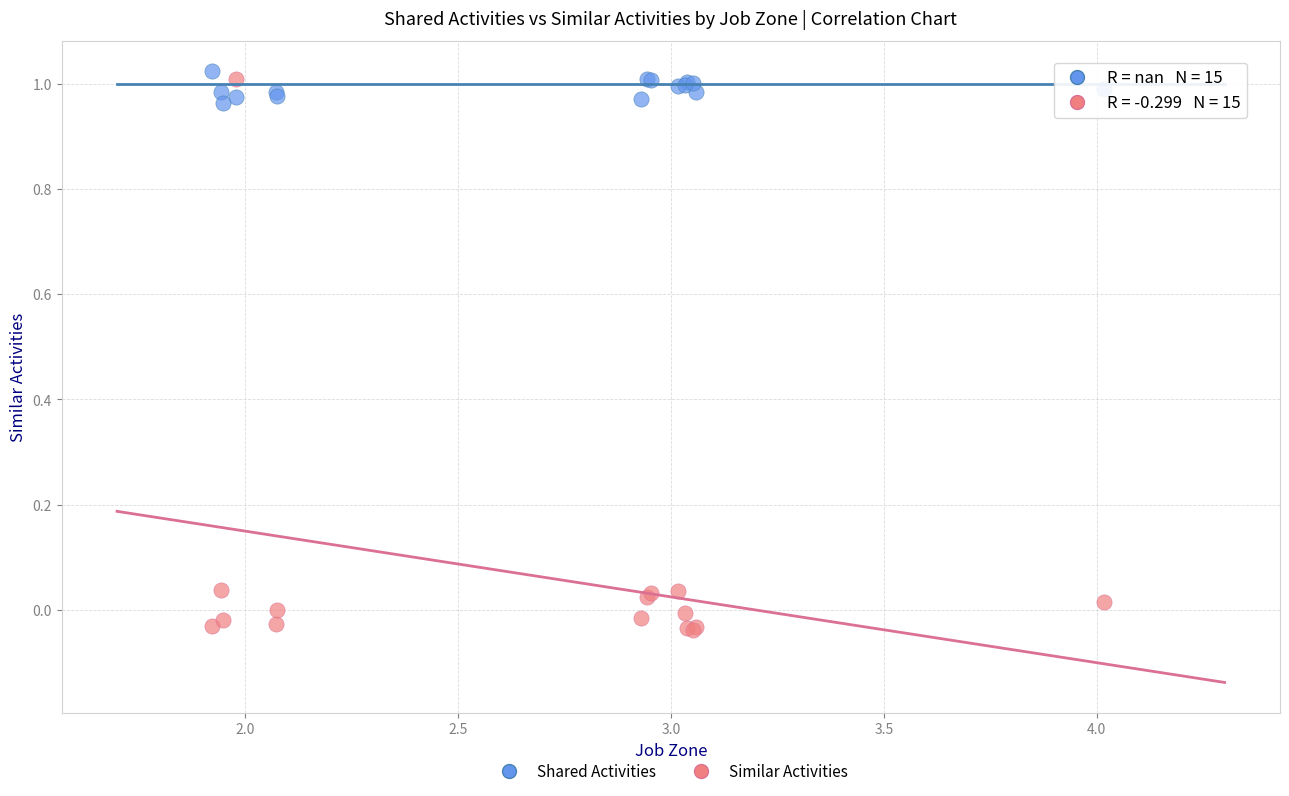

Which series has the widest spread of Y values?

Similar Activities